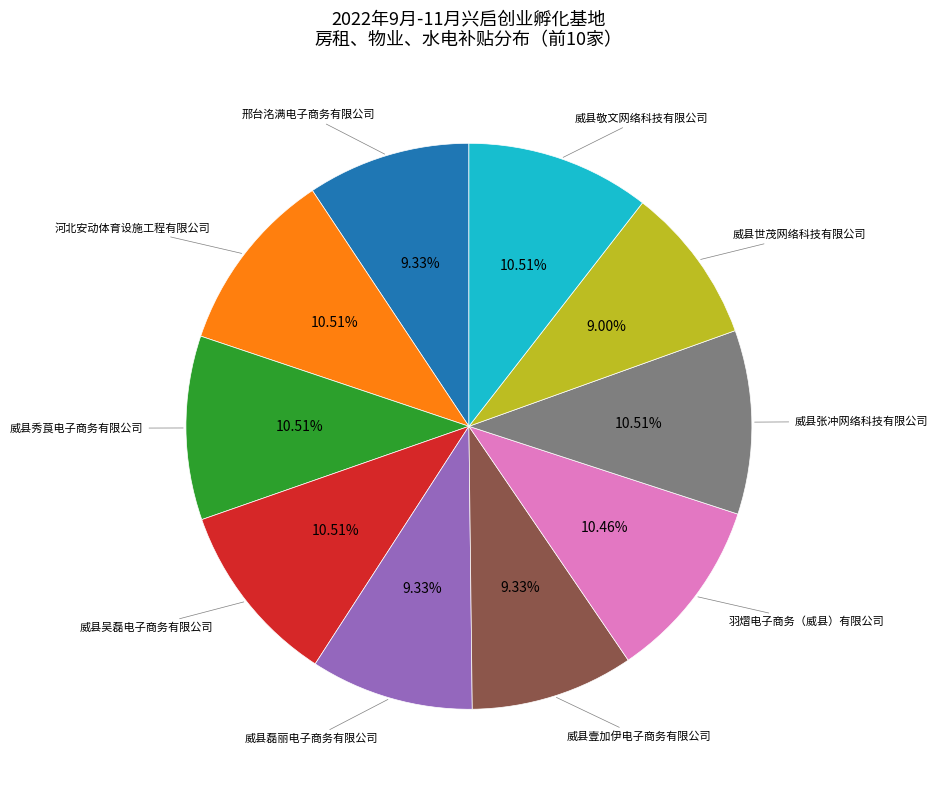

How many slices are in this pie chart?

10